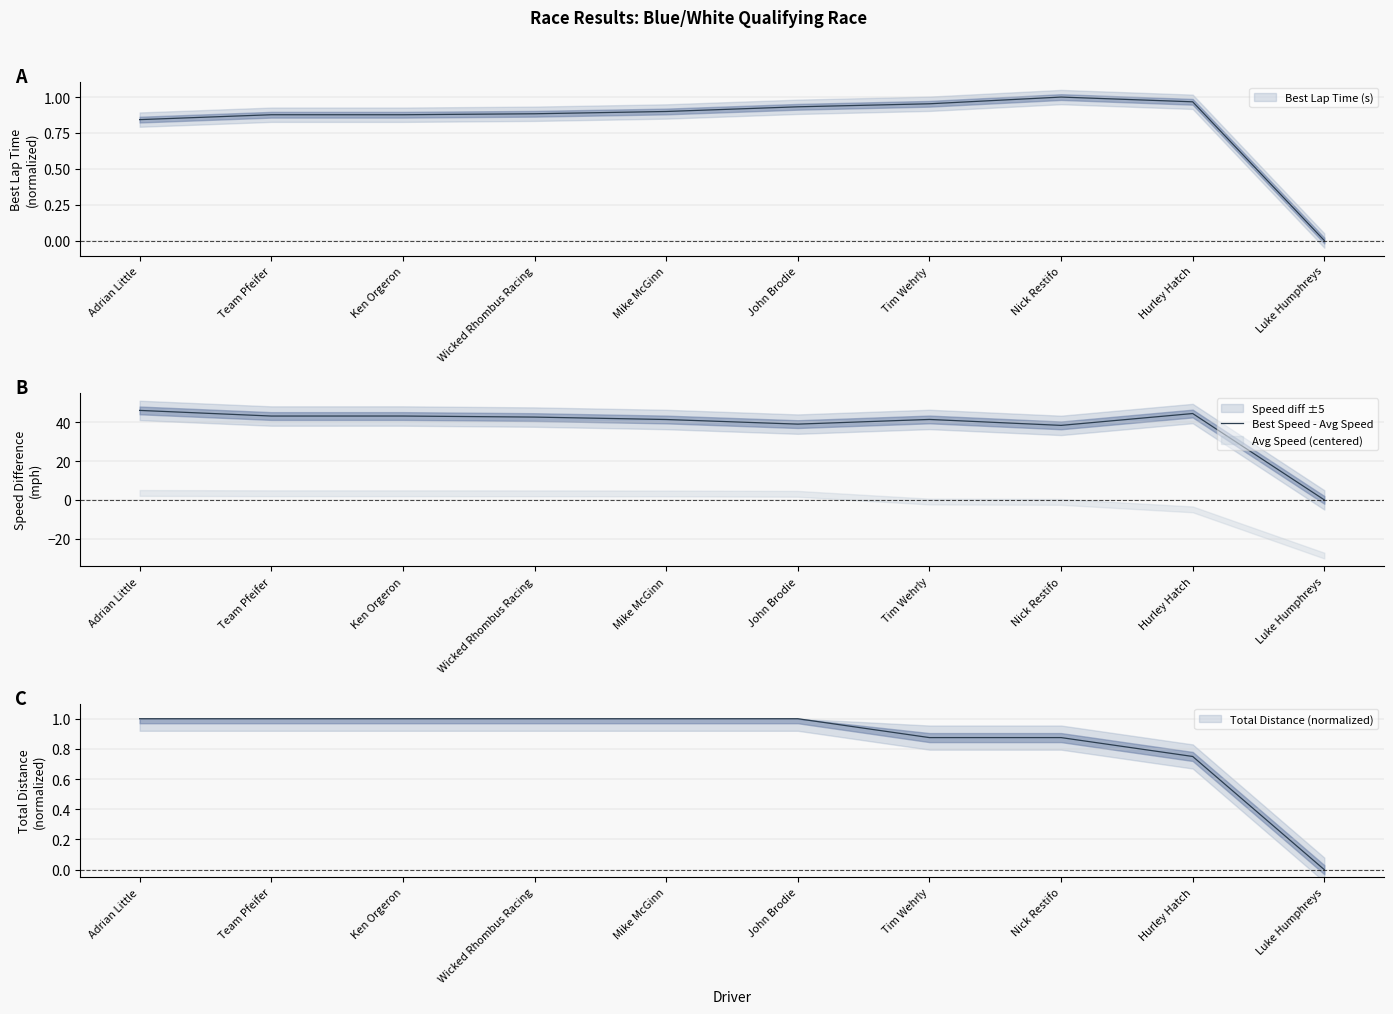

What is the label of the 8th point from the left?

Nick Restifo